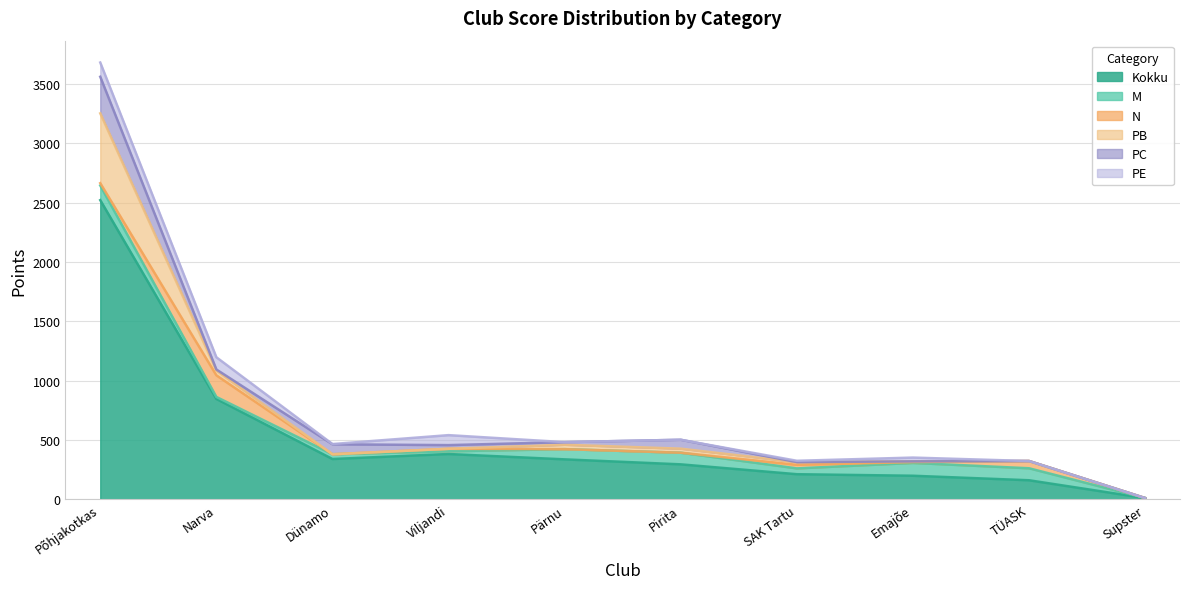

The value of M at SAK Tartu is 49. True or false?

True